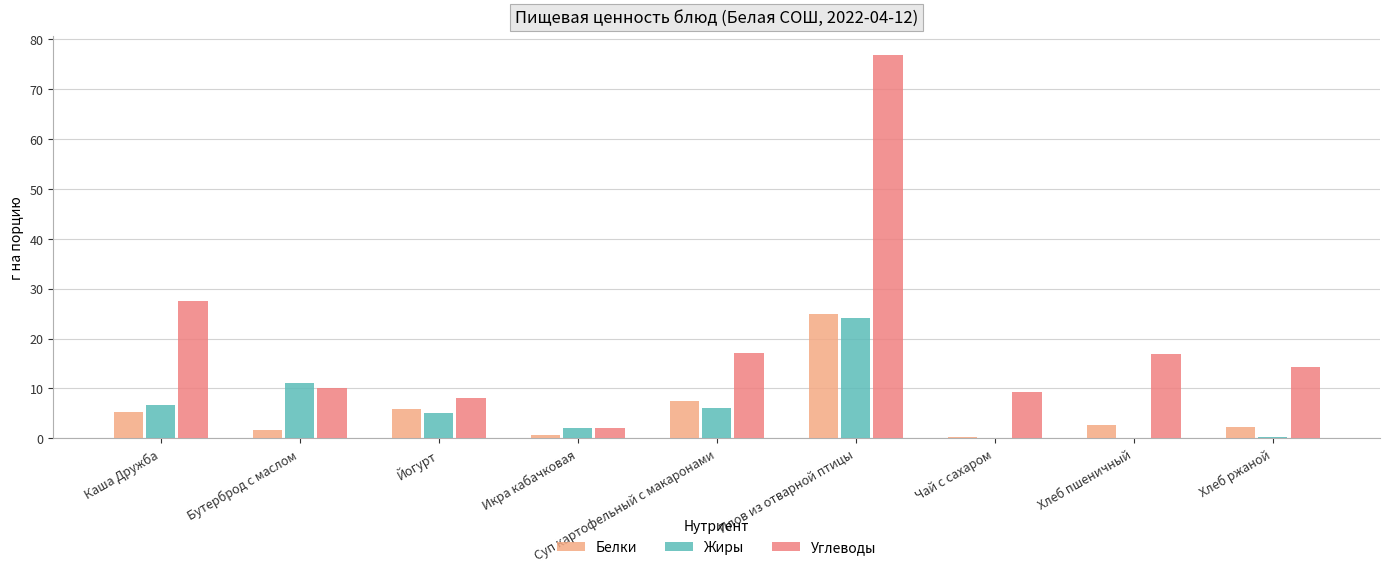

What value does the Углеводы series have at Чай с сахаром?

9.3